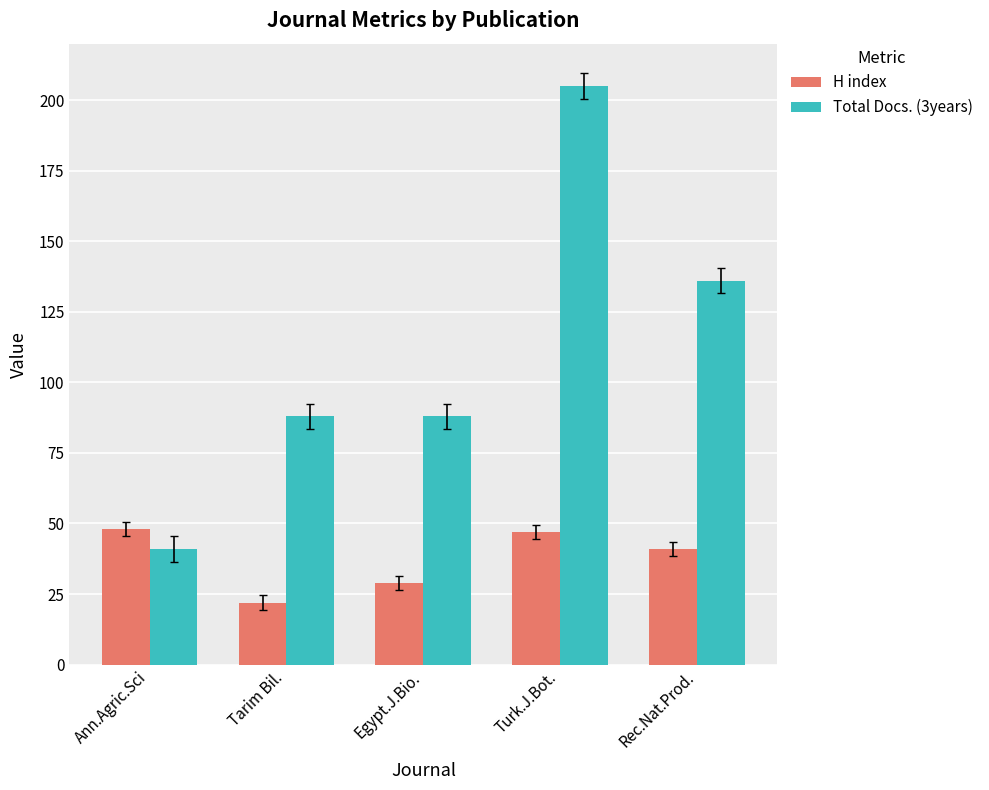

Are the bars grouped side by side (vs. stacked)?

Yes